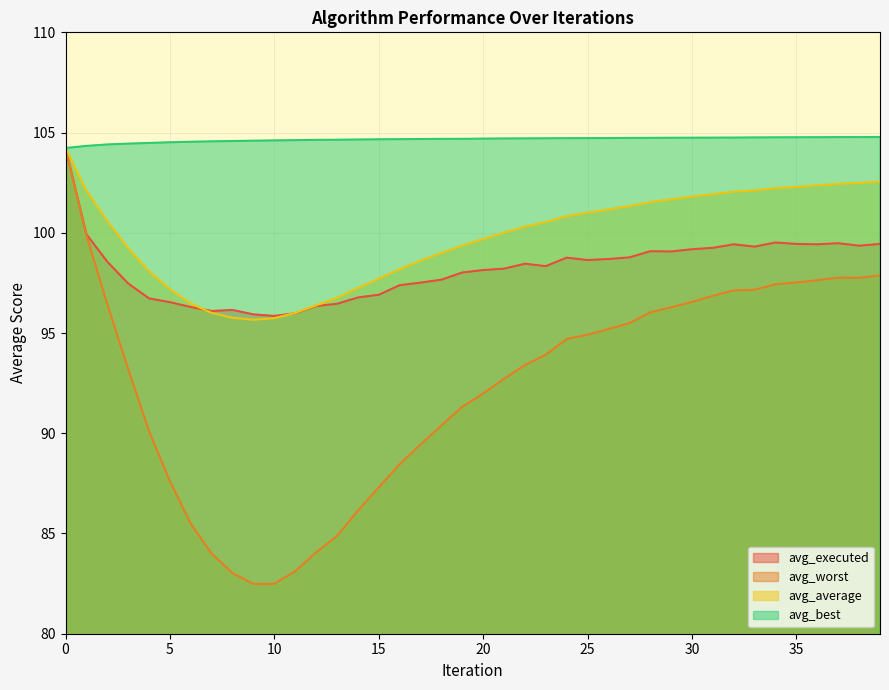

How many interior local valleys does the avg_worst series have?

2